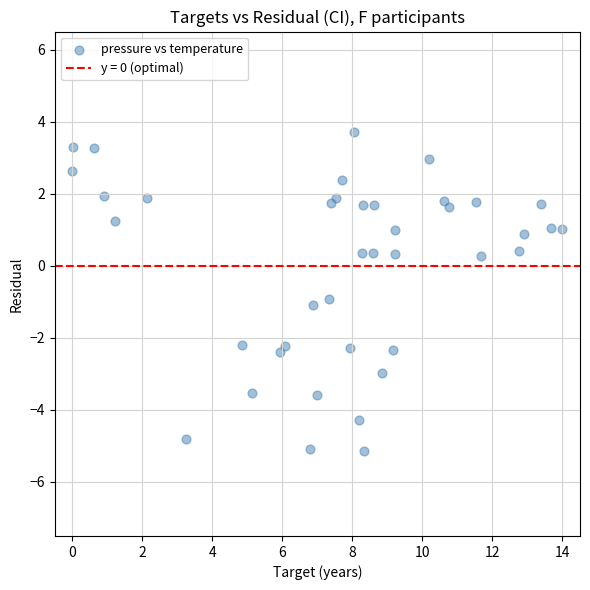

What is the range of X values (max minus min)?

14.0